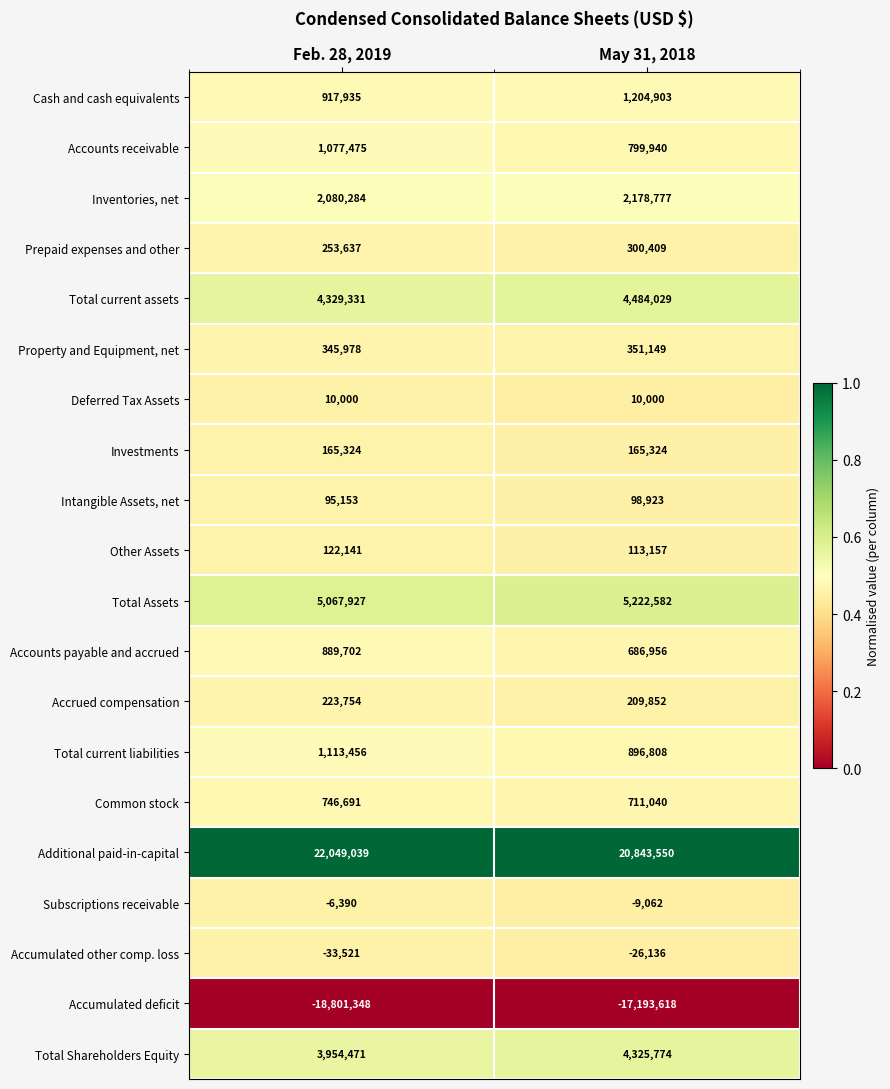

What is the approximate value of Deferred Tax Assets at May 31, 2018?

10000